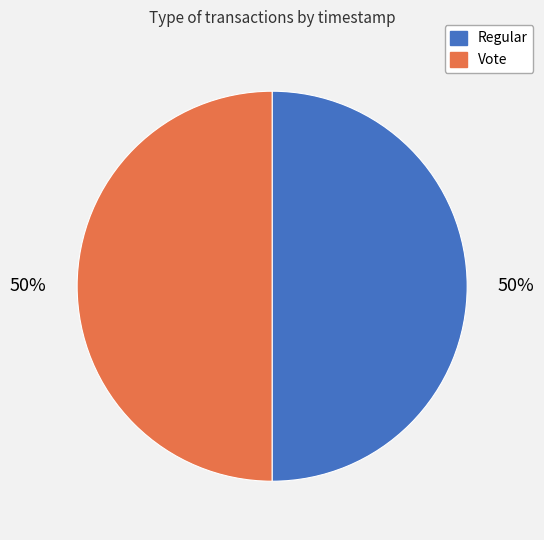

Combined, do Regular and Vote account for over 50%?

Yes